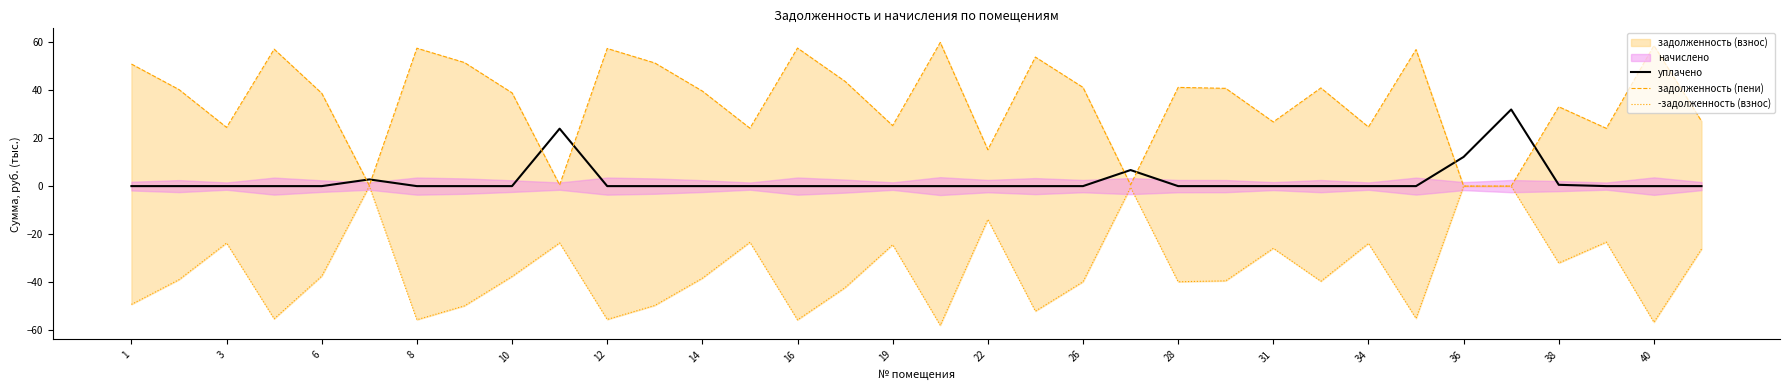

True or false: уплачено has a value of 0.0 at 34.

True